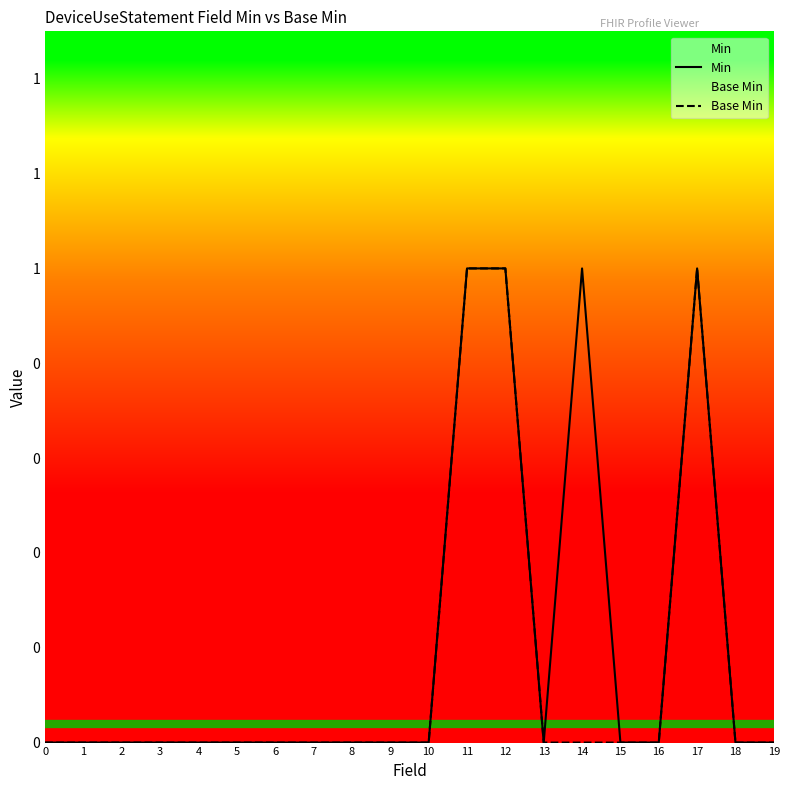

Does the chart have visible grid lines?

No